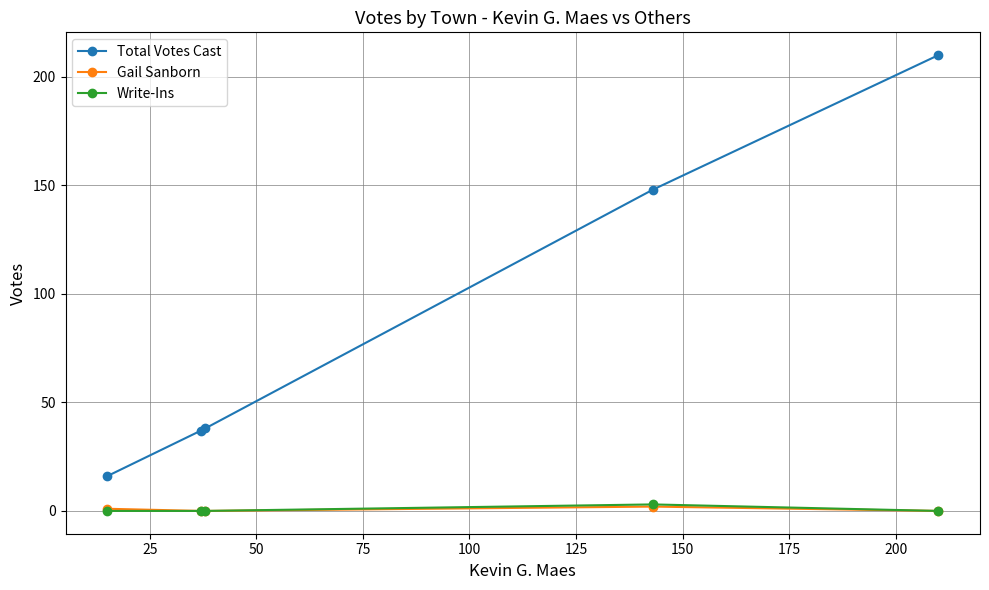

What is the maximum value shown in the chart?

210